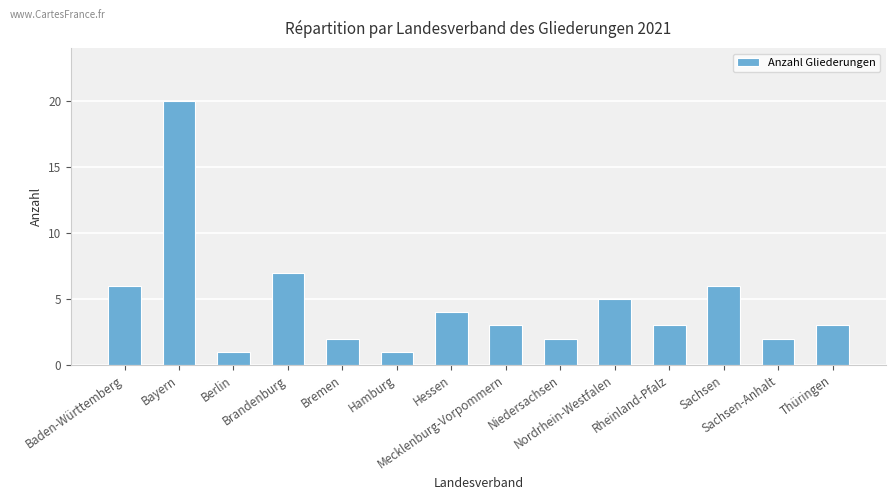

Which has a higher value, Berlin or Rheinland-Pfalz?

Rheinland-Pfalz